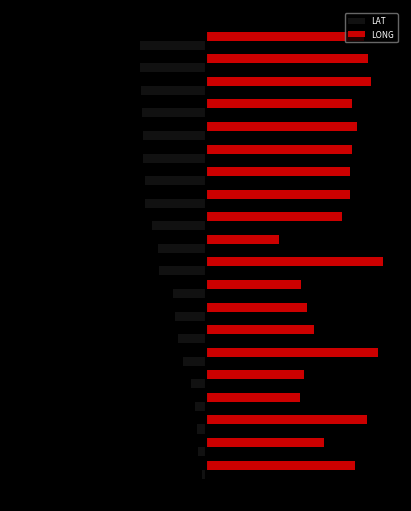

Which series has the largest total across all categories?

LONG